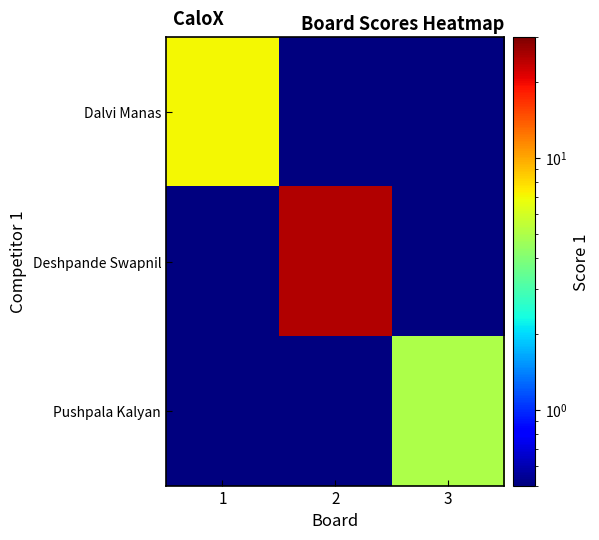

How many data points does each series have?

3